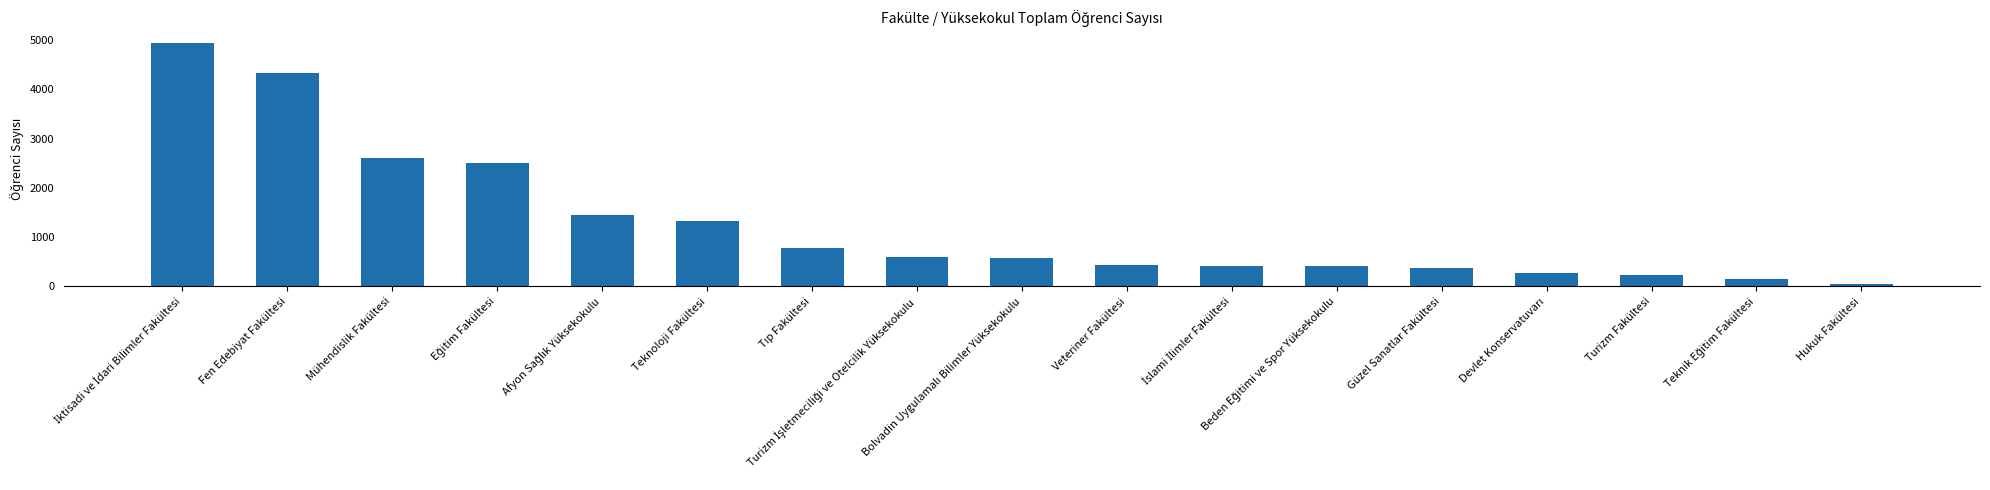

Which has a higher value, Turizm Fakültesi or Fen Edebiyat Fakültesi?

Fen Edebiyat Fakültesi